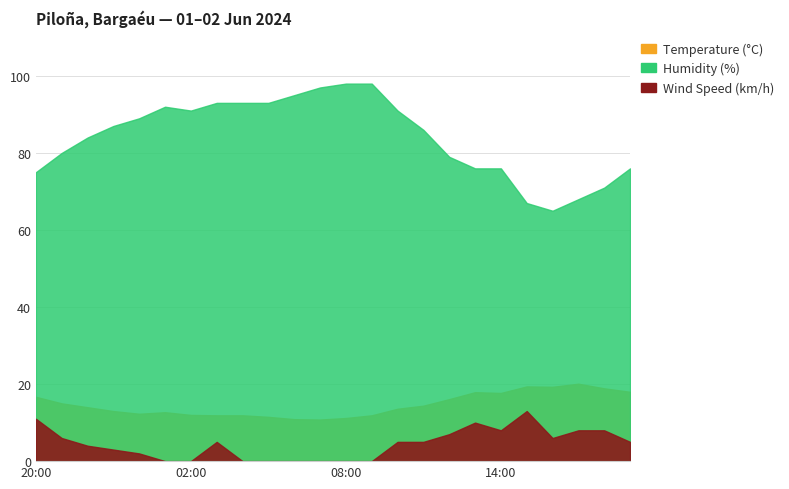

Which series has the widest spread of values?

Humidity (%)